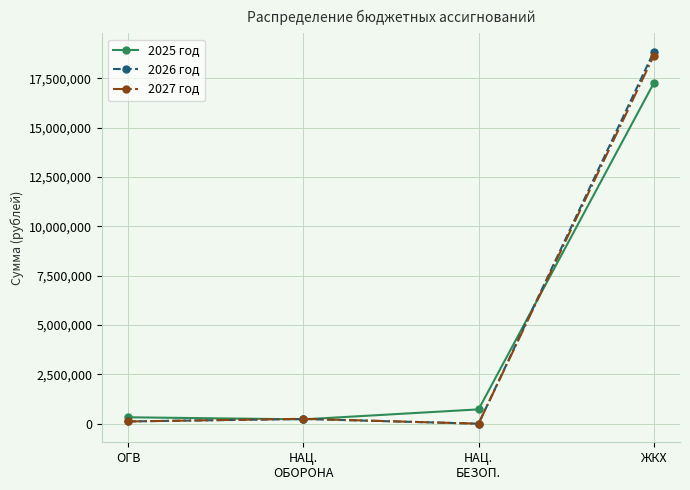

What is the label of the 4th point from the left?

ЖКХ